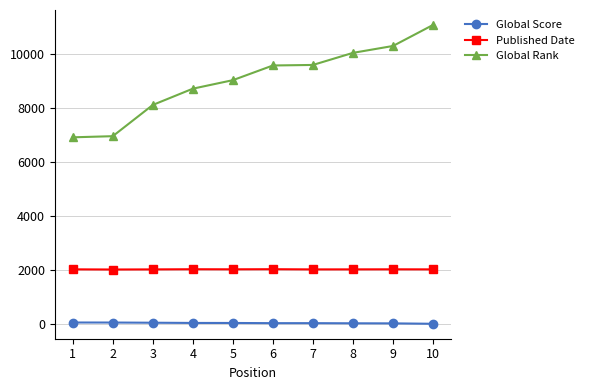

List the series in order of their peak value, highest first.

Global Rank, Published Date, Global Score